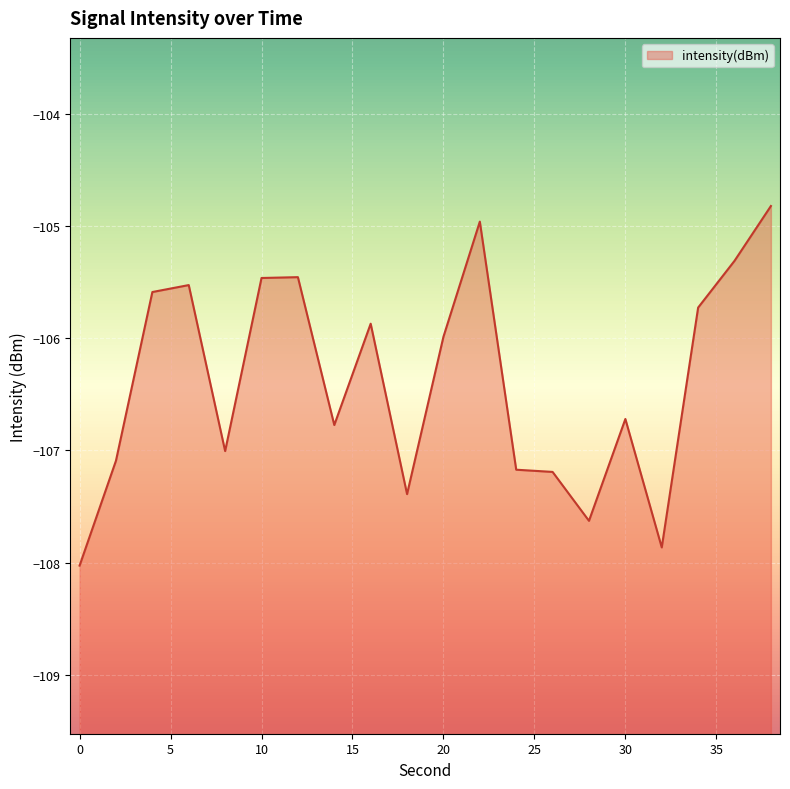

Reading right to left, transcribe all the data shown in this chart.

38=-104.8	36=-105.3	34=-105.7	32=-107.9	30=-106.7	28=-107.6	26=-107.2	24=-107.2	22=-105.0	20=-106.0	18=-107.4	16=-105.9	14=-106.8	12=-105.5	10=-105.5	8=-107.0	6=-105.5	4=-105.6	2=-107.1	0=-108.0